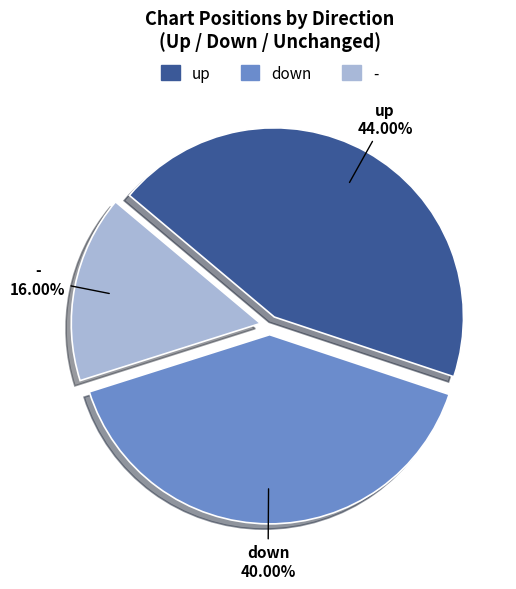

Does down represent more than half of the total?

No